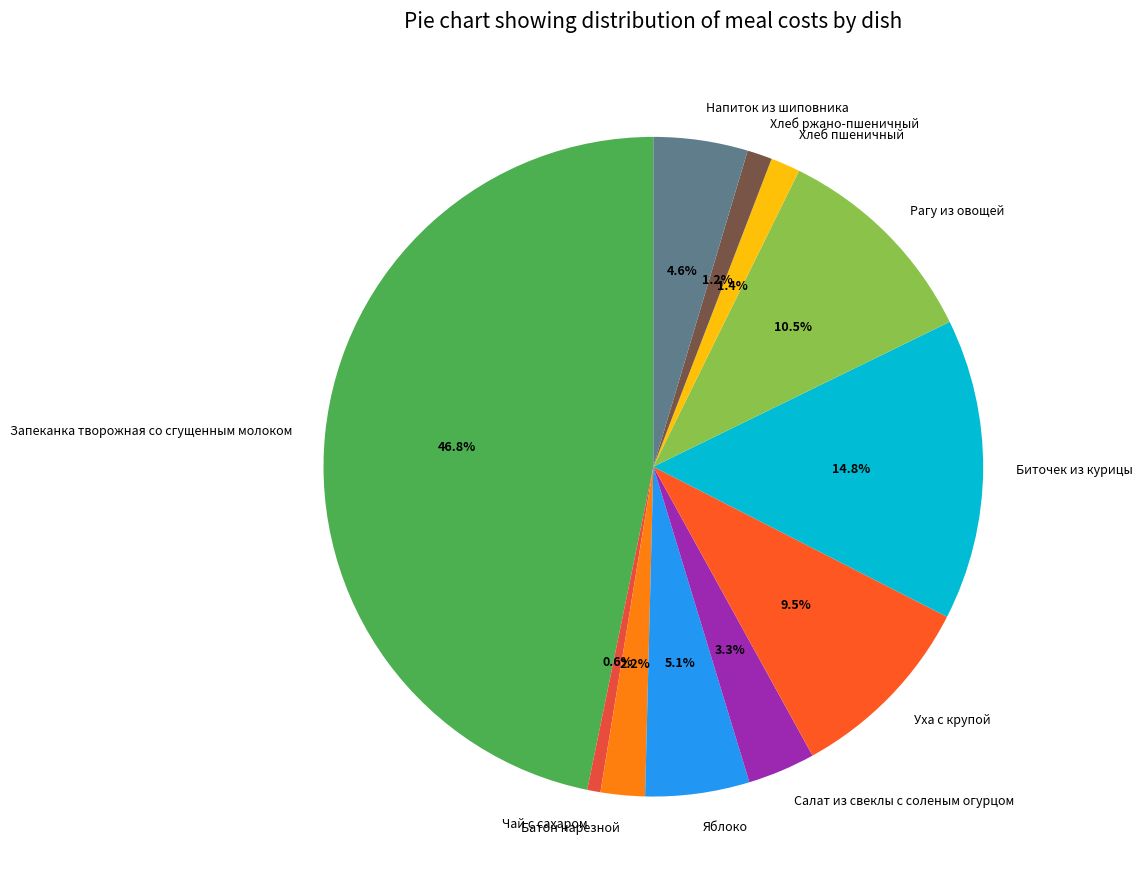

What percentage do Чай с сахаром and Запеканка творожная со сгущенным молоком together represent?

47.4%